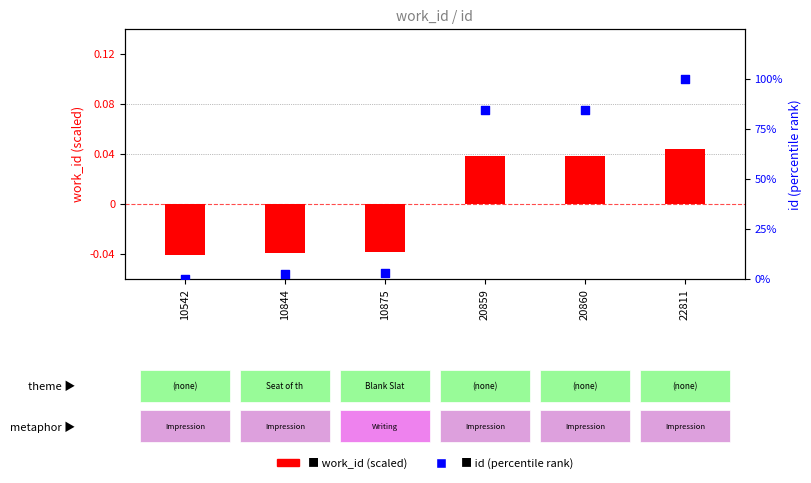

Which series contains the lowest Y value?

work_id (scaled)